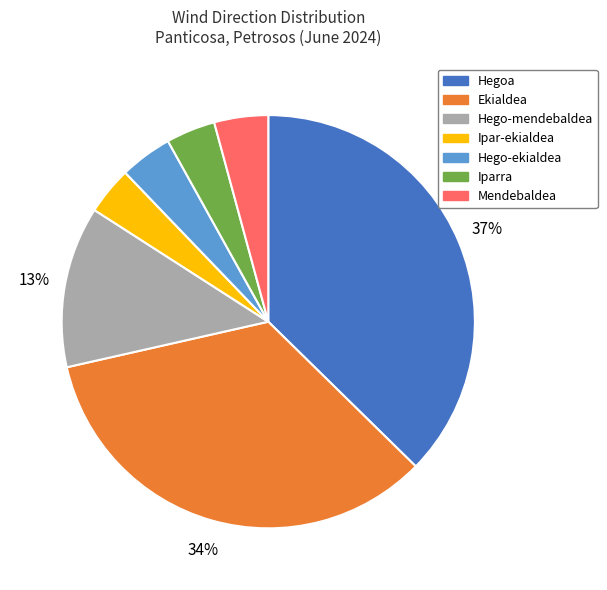

To the nearest percent, what portion does Iparra represent?

4%